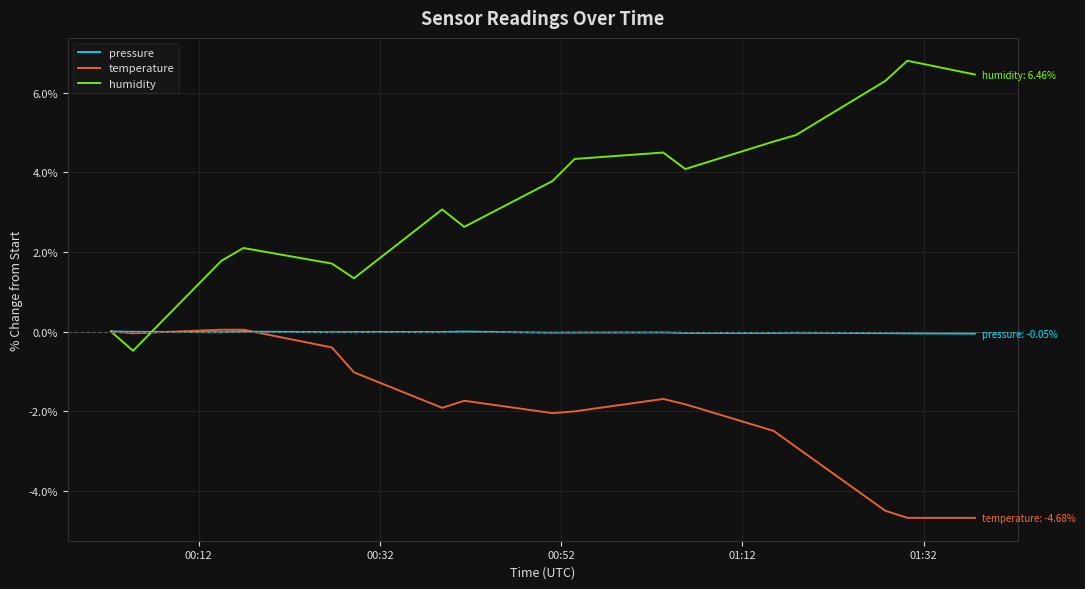

Does the chart display data point markers on the line(s)?

No